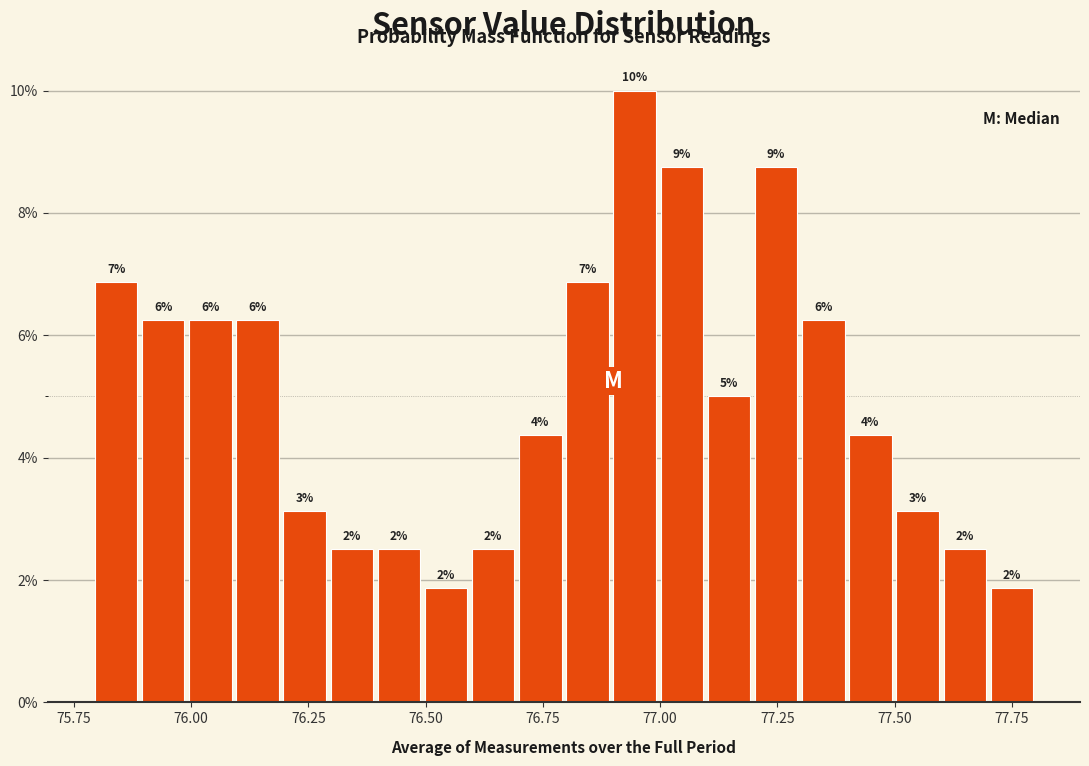

Around what value on the x-axis is the tallest bar? Give the approximate position of its centre, as read against the axis.

76.95